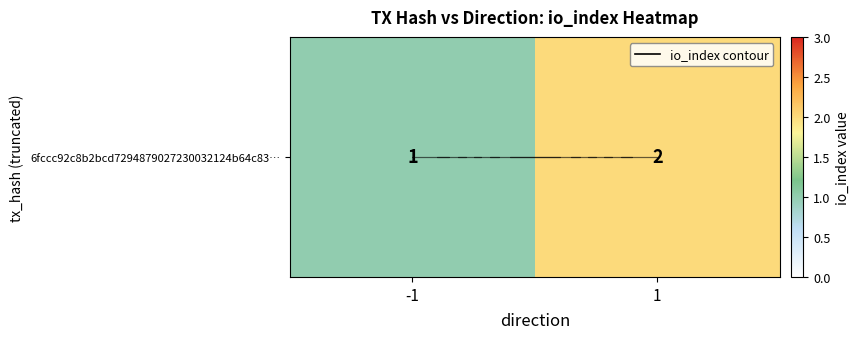

Is it true that the value at -1 is 1?

True